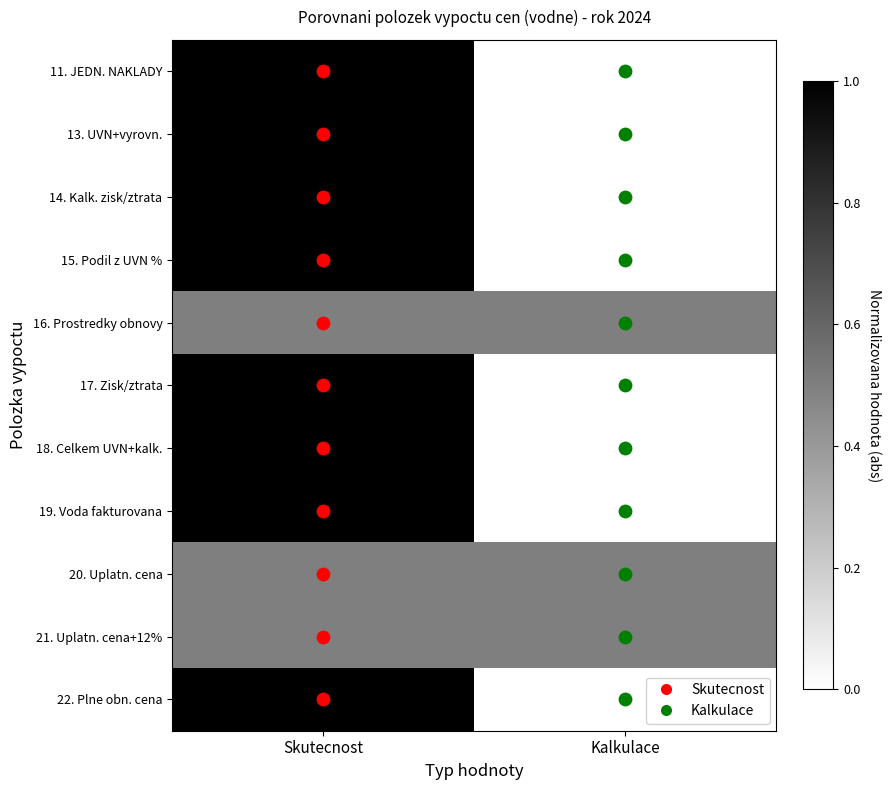

List the series in order of their peak value, lowest first.

16. Prostredky obnovy, 20. Uplatn. cena, 21. Uplatn. cena+12%, 11. JEDN. NAKLADY, 13. UVN+vyrovn., 14. Kalk. zisk/ztrata, 15. Podil z UVN %, 17. Zisk/ztrata, 18. Celkem UVN+kalk., 19. Voda fakturovana, 22. Plne obn. cena